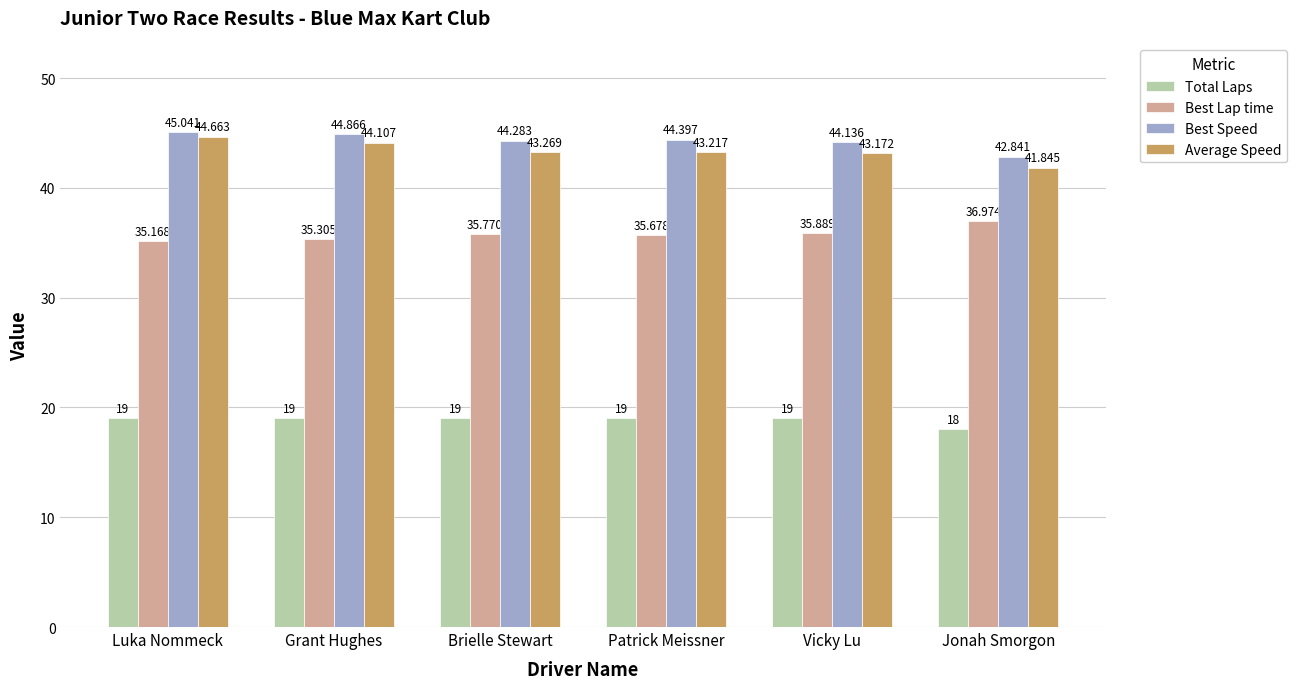

At which category is the sum across all series the highest?

Luka Nommeck